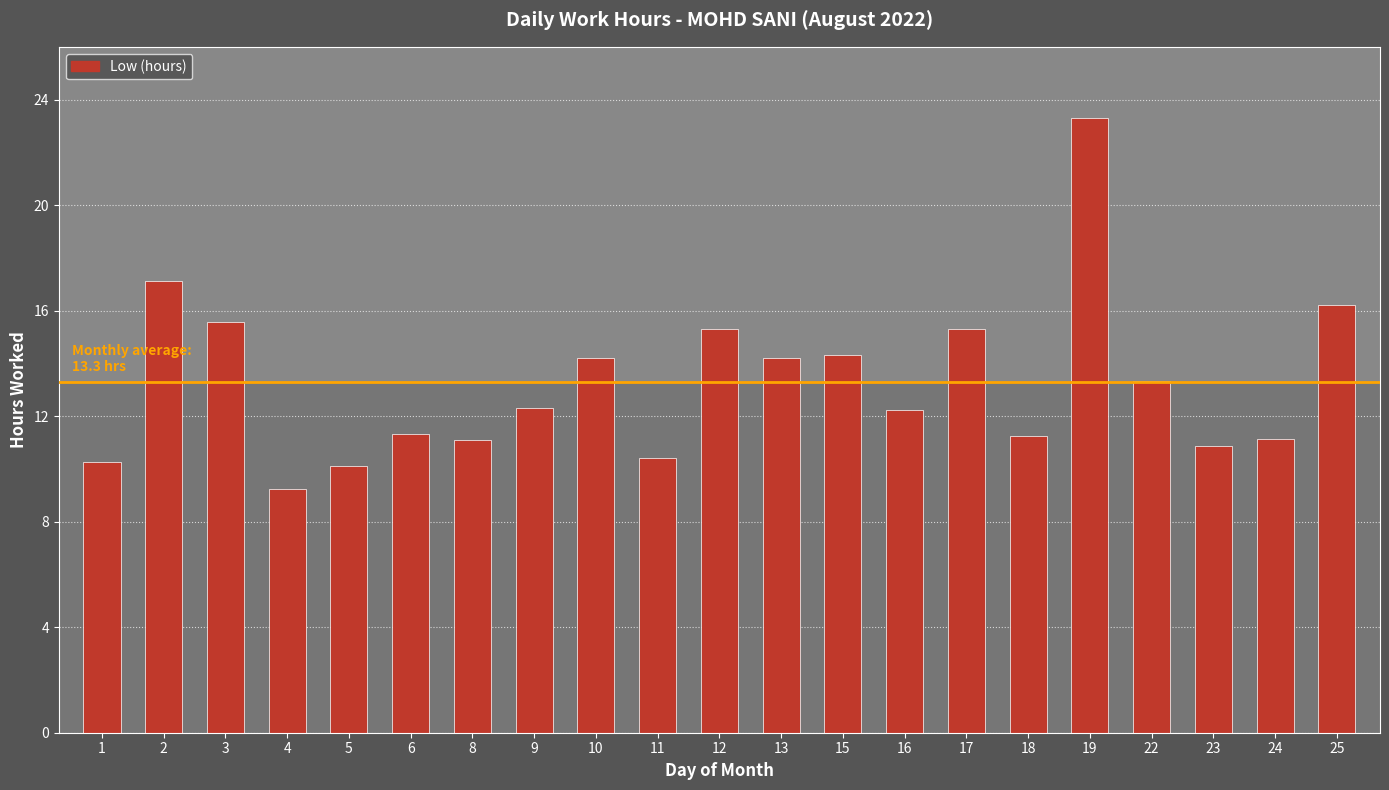

Is it true that the value at 4 is 9.2?

True